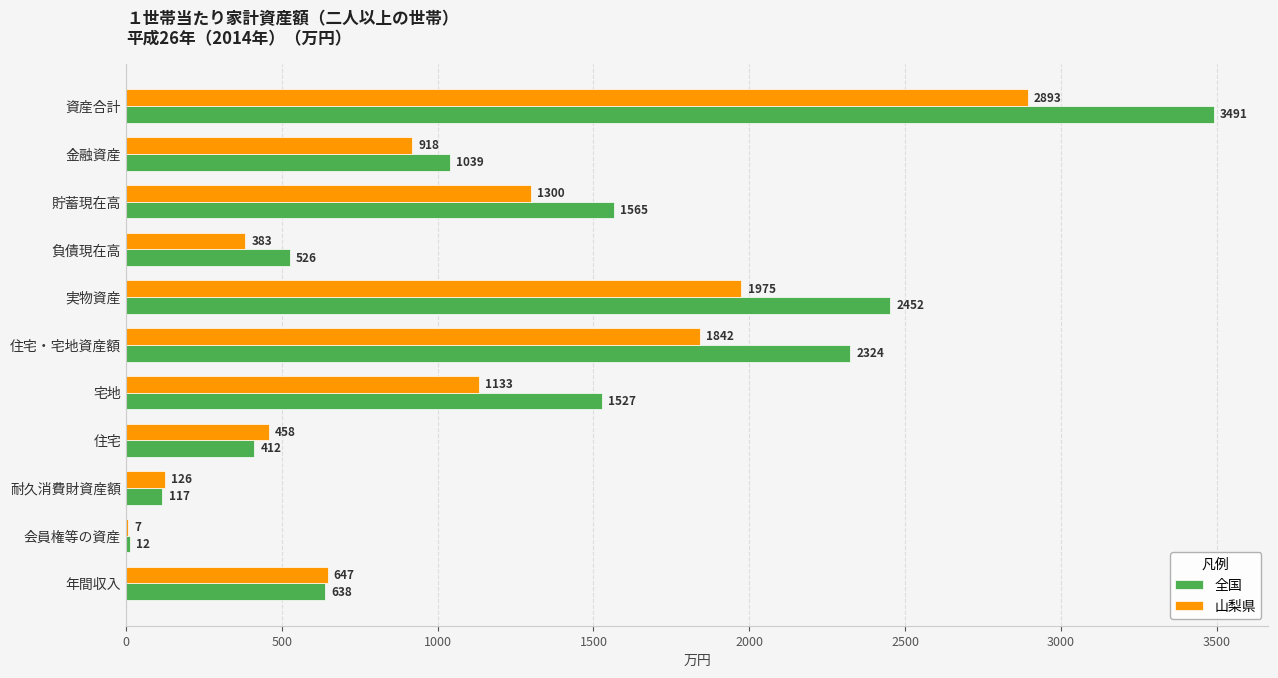

At which label is 山梨県 closest to 1450?

貯蓄現在高